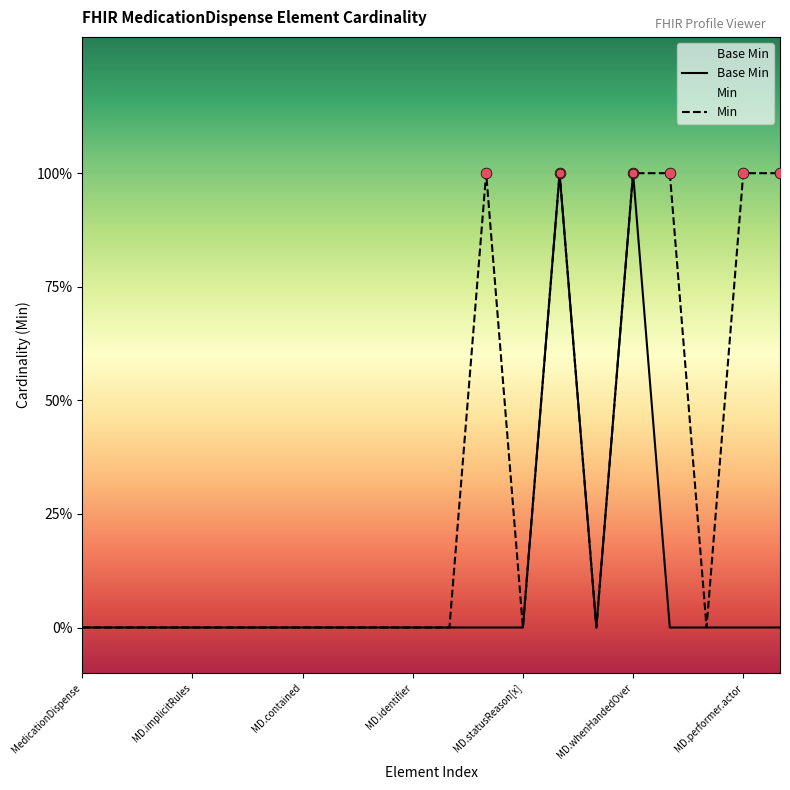

Which series contains the lowest Y value?

Base Min